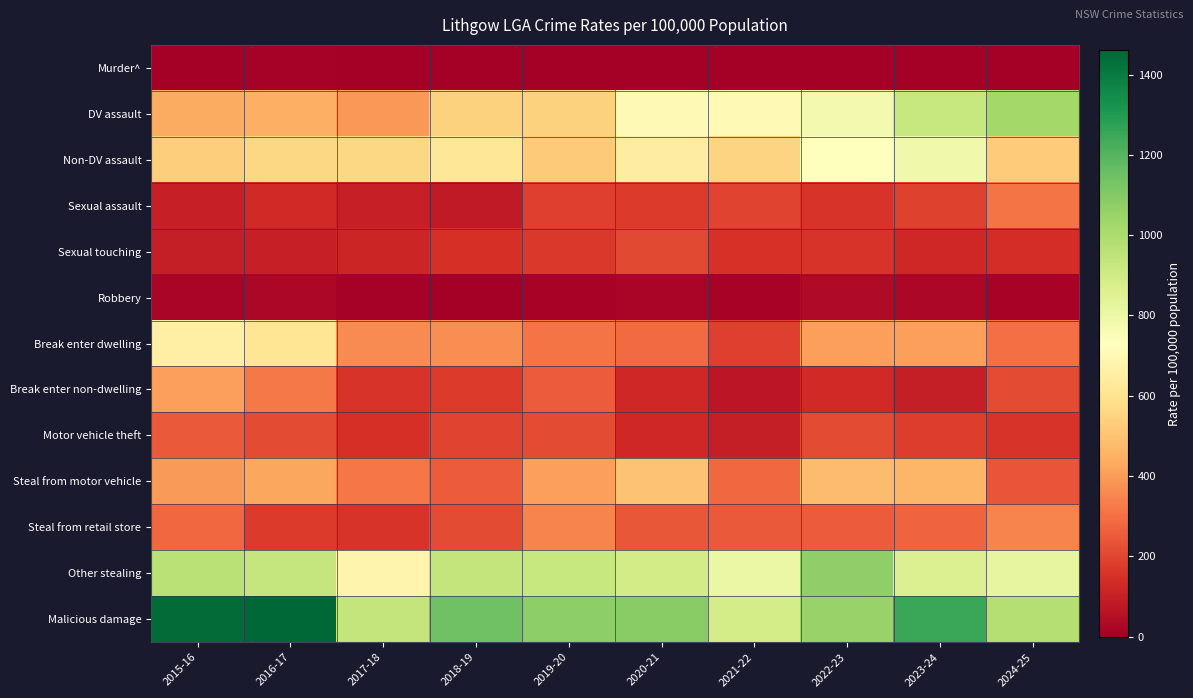

Reading left to right, list all the values displayed in this chart.

Murder^: 2015-16=4.7	2016-17=9.3	2017-18=0.0	2018-19=0.0	2019-20=0.0	2020-21=0.0	2021-22=0.0	2022-23=0.0	2023-24=0.0	2024-25=0.0
DV assault: 2015-16=437.5	2016-17=444.9	2017-18=393.2	2018-19=546.2	2019-20=546.9	2020-21=704.9	2021-22=701.6	2022-23=772.1	2023-24=926.5	2024-25=1023.0
Non-DV assault: 2015-16=535.3	2016-17=560.8	2017-18=564.4	2018-19=620.3	2019-20=523.1	2020-21=647.3	2021-22=547.8	2022-23=733.4	2023-24=786.5	2024-25=526.0
Sexual assault: 2015-16=102.4	2016-17=129.8	2017-18=97.2	2018-19=83.3	2019-20=185.5	2020-21=172.6	2021-22=197.0	2022-23=159.2	2023-24=193.0	2024-25=313.6
Sexual touching: 2015-16=93.1	2016-17=102.0	2017-18=115.7	2018-19=148.1	2019-20=166.5	2020-21=211.0	2021-22=153.8	2022-23=159.2	2023-24=120.6	2024-25=139.9
Robbery: 2015-16=18.6	2016-17=27.8	2017-18=9.3	2018-19=4.6	2019-20=14.3	2020-21=19.2	2021-22=14.4	2022-23=38.6	2023-24=24.1	2024-25=14.5
Break enter dwelling: 2015-16=656.3	2016-17=611.8	2017-18=360.8	2018-19=370.3	2019-20=309.1	2020-21=287.7	2021-22=187.4	2022-23=410.2	2023-24=410.2	2024-25=299.2
Break enter non-dwelling: 2015-16=405.0	2016-17=324.4	2017-18=157.3	2018-19=171.3	2019-20=252.1	2020-21=119.9	2021-22=72.1	2022-23=130.3	2023-24=91.7	2024-25=212.3
Motor vehicle theft: 2015-16=246.7	2016-17=213.2	2017-18=143.4	2018-19=194.4	2019-20=214.0	2020-21=124.7	2021-22=96.1	2022-23=212.3	2023-24=178.5	2024-25=154.4
Steal from motor vehicle: 2015-16=395.6	2016-17=426.4	2017-18=314.6	2018-19=254.6	2019-20=409.0	2020-21=498.7	2021-22=283.5	2022-23=482.5	2023-24=463.2	2024-25=236.4
Steal from retail store: 2015-16=283.9	2016-17=176.1	2017-18=157.3	2018-19=212.9	2019-20=342.4	2020-21=239.8	2021-22=249.9	2022-23=255.7	2023-24=270.2	2024-25=347.4
Other stealing: 2015-16=968.2	2016-17=931.5	2017-18=680.1	2018-19=939.7	2019-20=927.4	2020-21=891.9	2021-22=802.5	2022-23=1071.2	2023-24=858.9	2024-25=815.5
Malicious damage: 2015-16=1447.6	2016-17=1459.9	2017-18=939.1	2018-19=1143.4	2019-20=1074.8	2020-21=1083.7	2021-22=889.0	2022-23=1051.9	2023-24=1254.6	2024-25=979.5